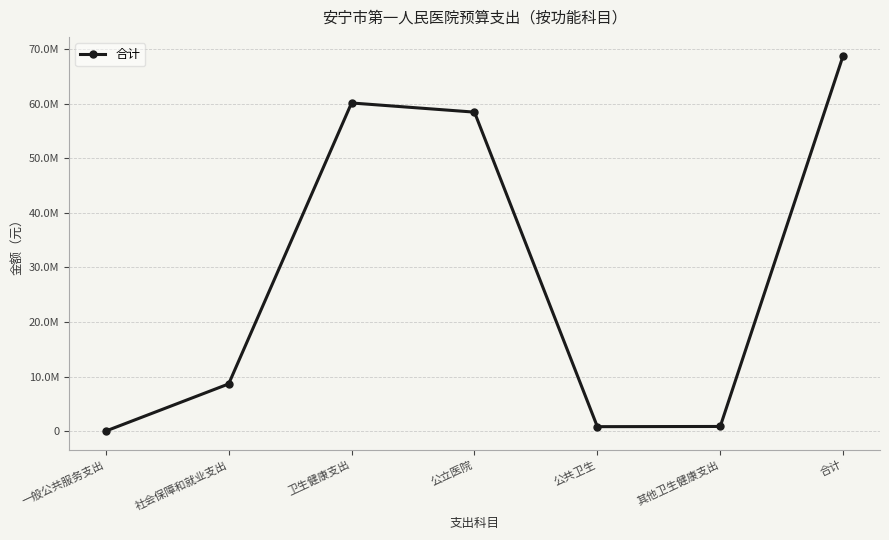

Does the chart have visible grid lines?

Yes